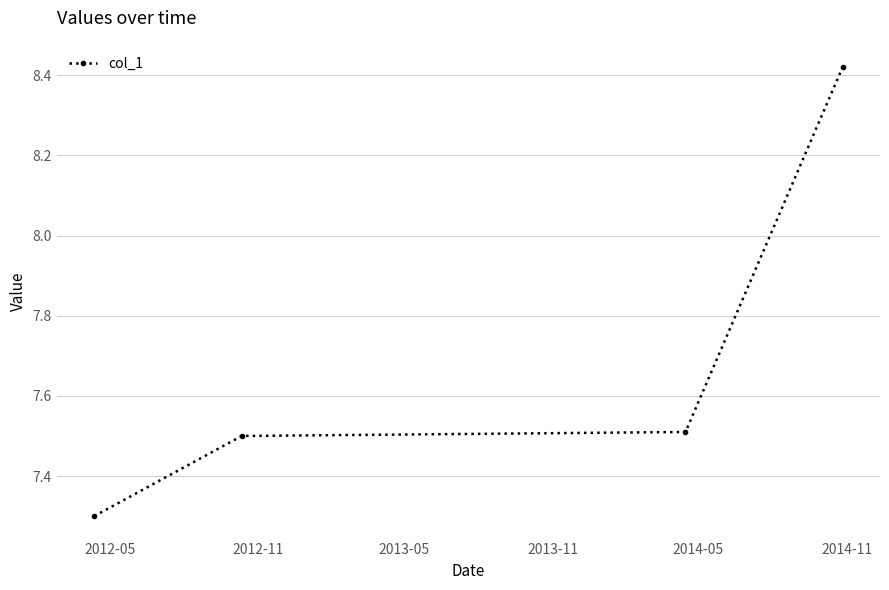

Does the chart have visible grid lines?

Yes